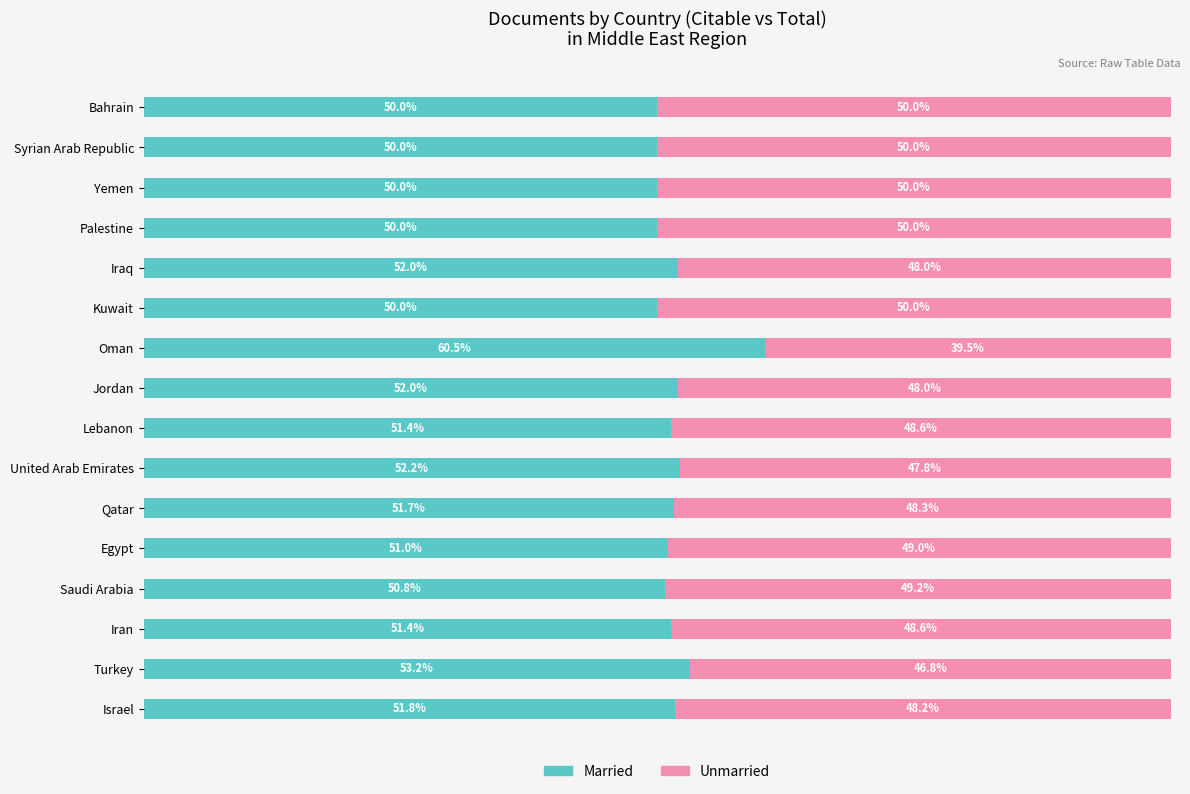

Where is Married nearest to the value 55?

Turkey